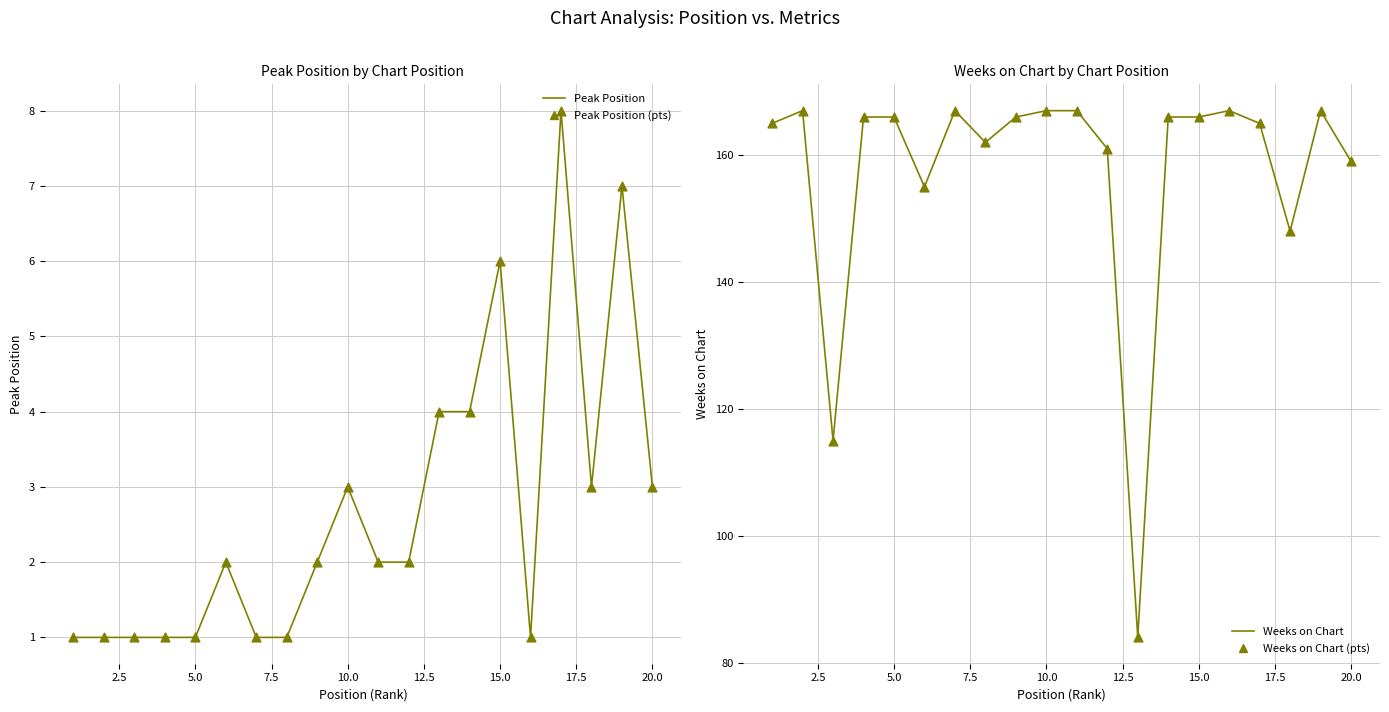

Which series has the largest Y range (max minus min)?

Weeks on Chart